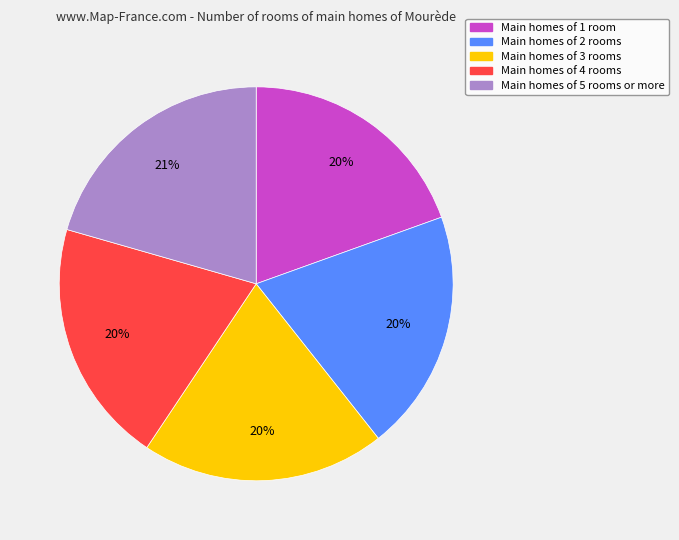

To the nearest percent, what portion does Main homes of 5 rooms or more represent?

21%